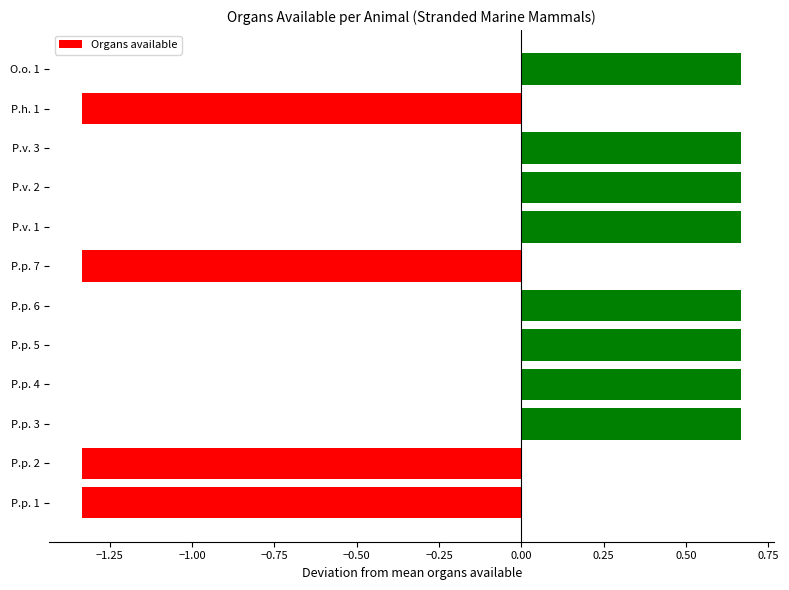

The chart shows a value of 1.0 at P.p. 3. True or false?

False